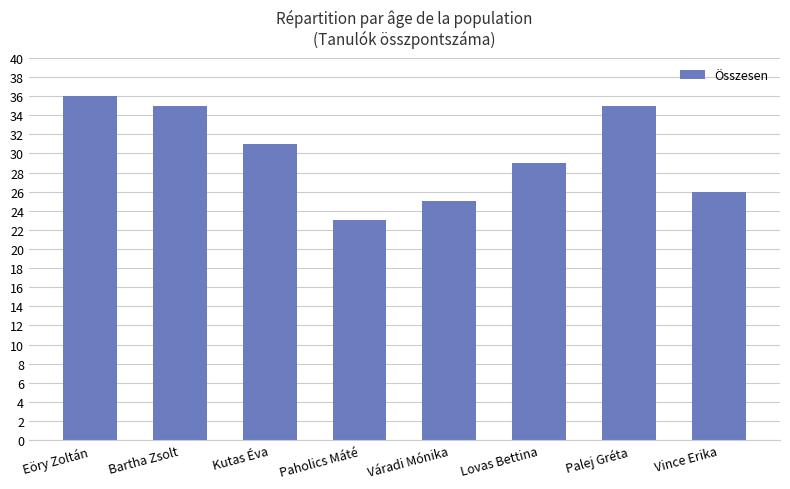

Does the chart contain stacked bars?

No